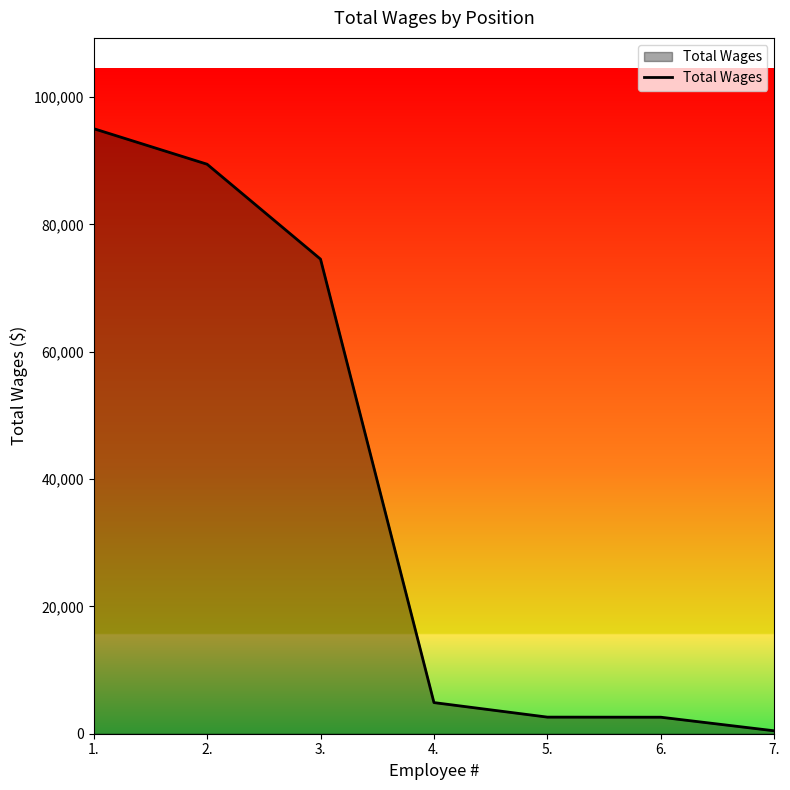

Approximately how many times larger is the value at 4. compared to 5.?

1.9